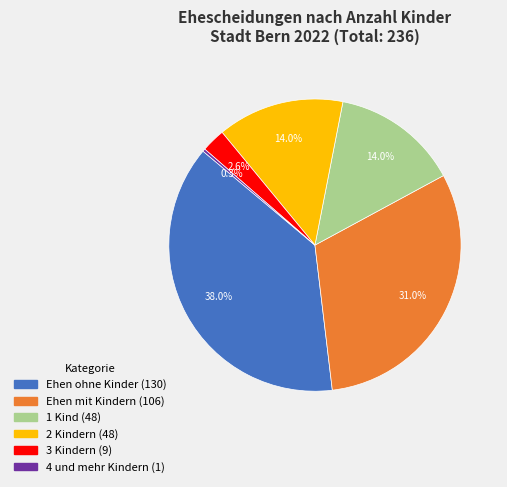

To the nearest percent, what is the average slice percentage?

17%